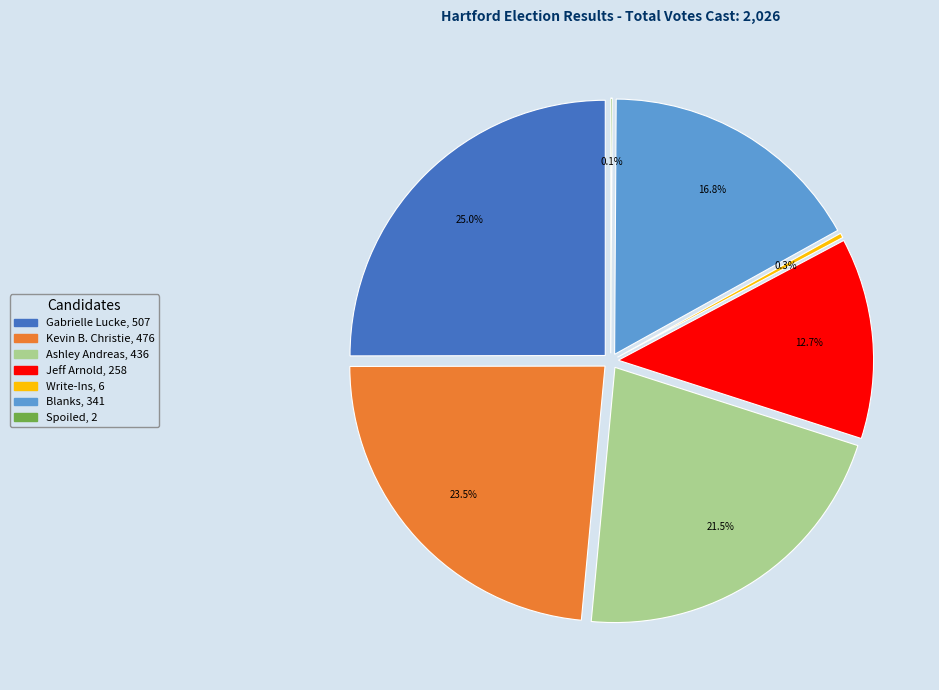

Count the number of slices in the pie.

7